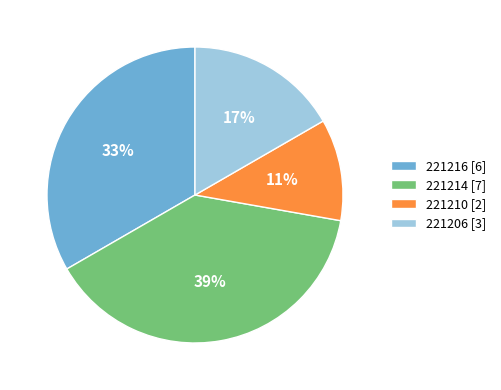

What is the largest slice in the pie chart?

221214